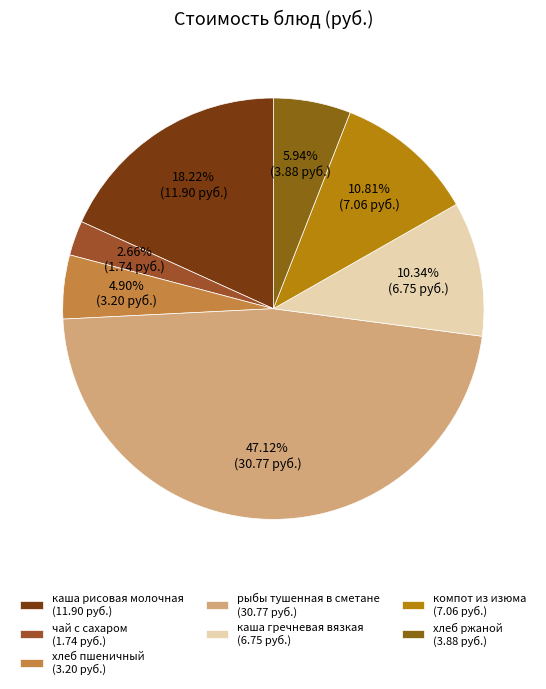

To the nearest percent, what is the average slice percentage?

14%